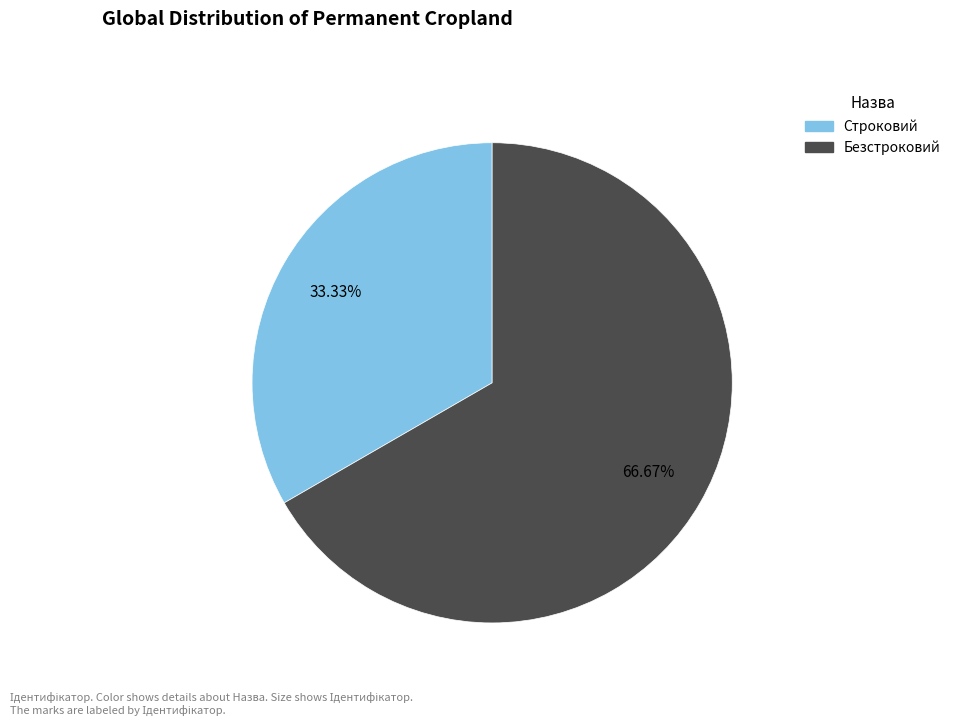

Which category has the biggest portion of the pie?

Безстроковий